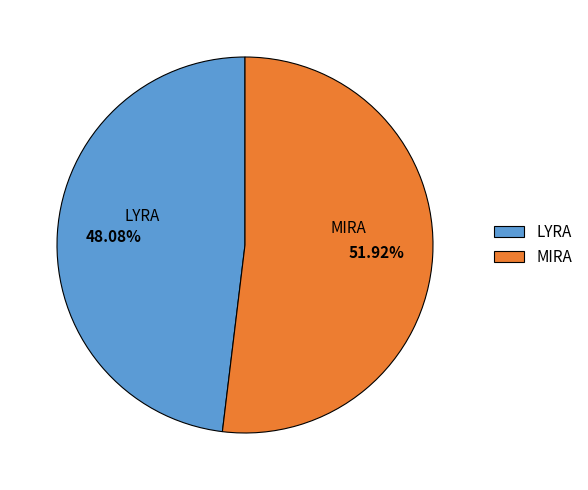

True or false: MIRA accounts for 52% of the total.

True